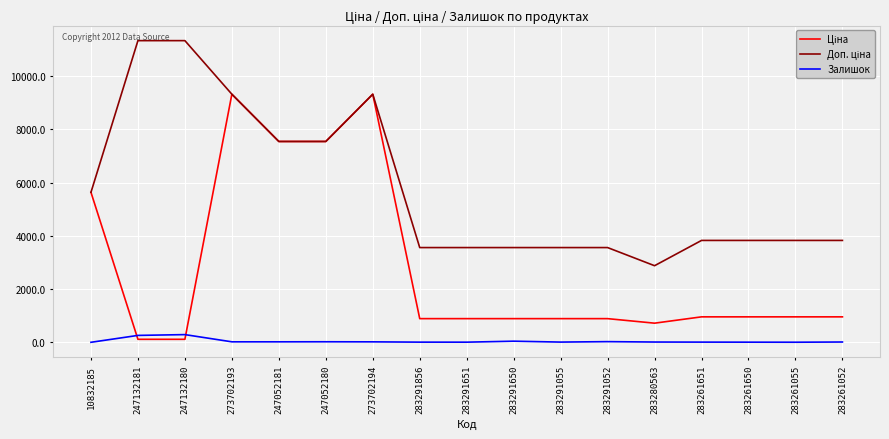

What is the maximum value shown in the chart?

11334.0